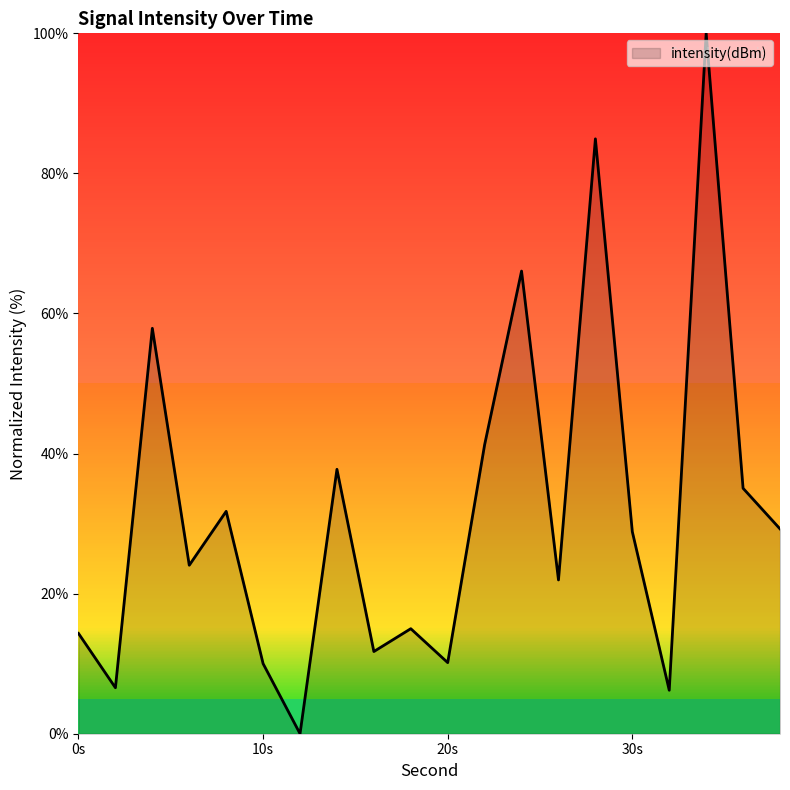

How many values are below 28?

10